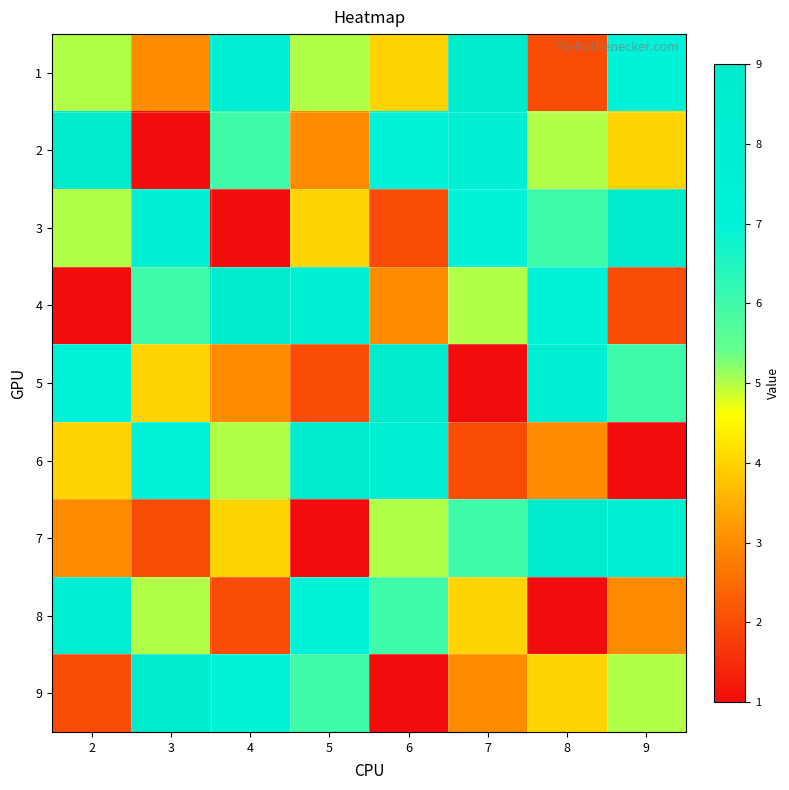

At which category is the sum across all series the highest?

3